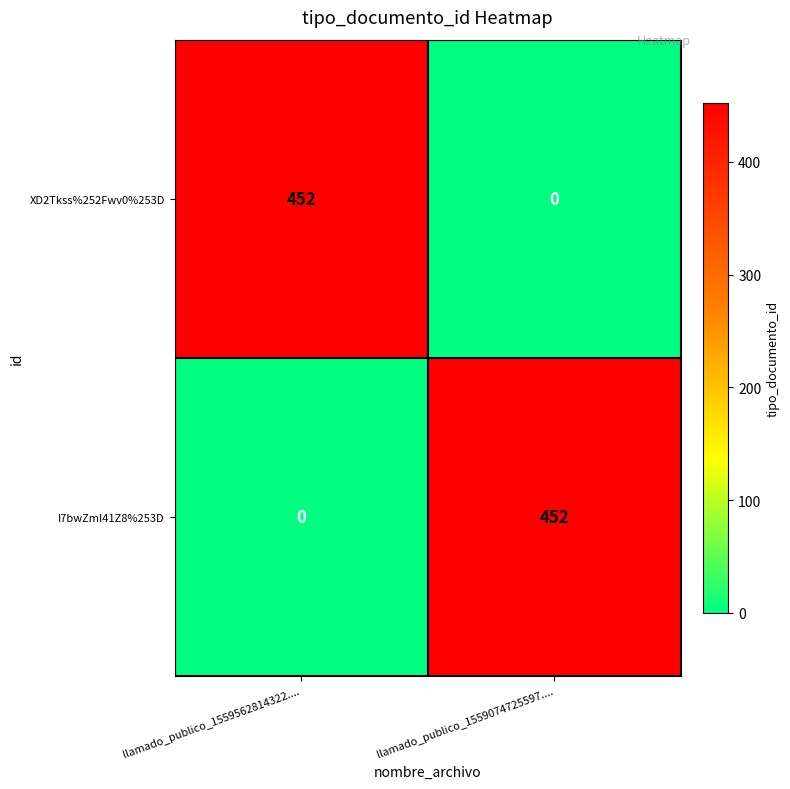

What is the total value across all series at llamado_publico_1559562814322....?

452